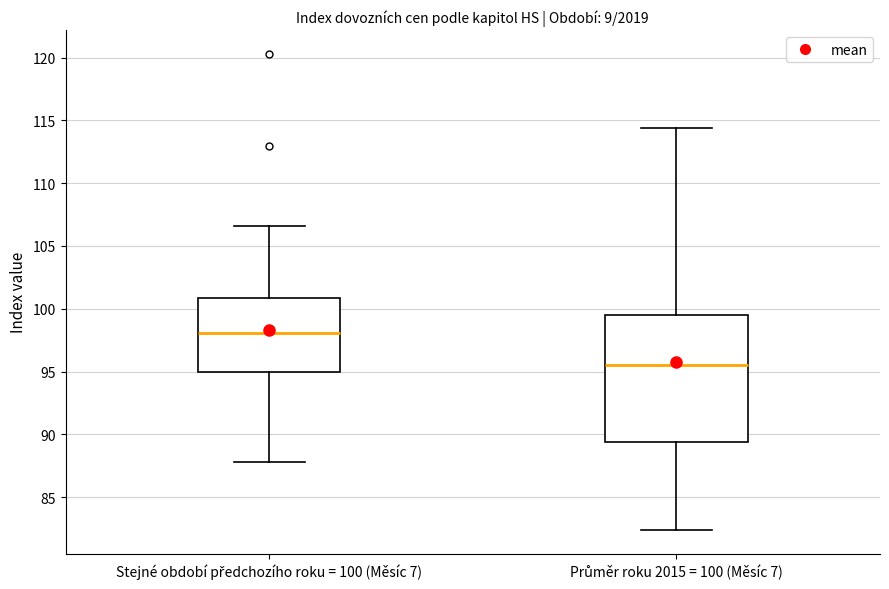

Which box's median line is the highest?

Stejné období předchozího roku = 100 (Měsíc 7)